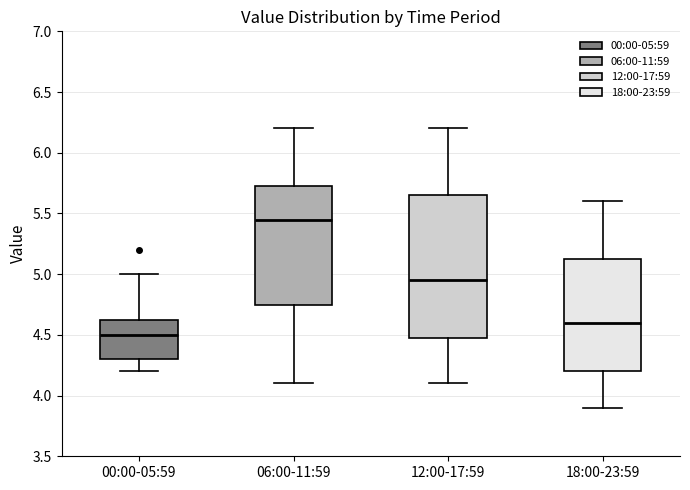

Reading left to right, read every box against the y-axis: the position of its median line, the range the box covers, and the ends of its whiskers. The values are not printed on the chart, so give them approximately, as read against the axis.

00:00-05:59: median 4.50, box 4.30 to 4.65, whiskers 4.20 to 5.00
06:00-11:59: median 5.45, box 4.75 to 5.75, whiskers 4.10 to 6.20
12:00-17:59: median 4.95, box 4.50 to 5.65, whiskers 4.10 to 6.20
18:00-23:59: median 4.60, box 4.20 to 5.15, whiskers 3.90 to 5.60